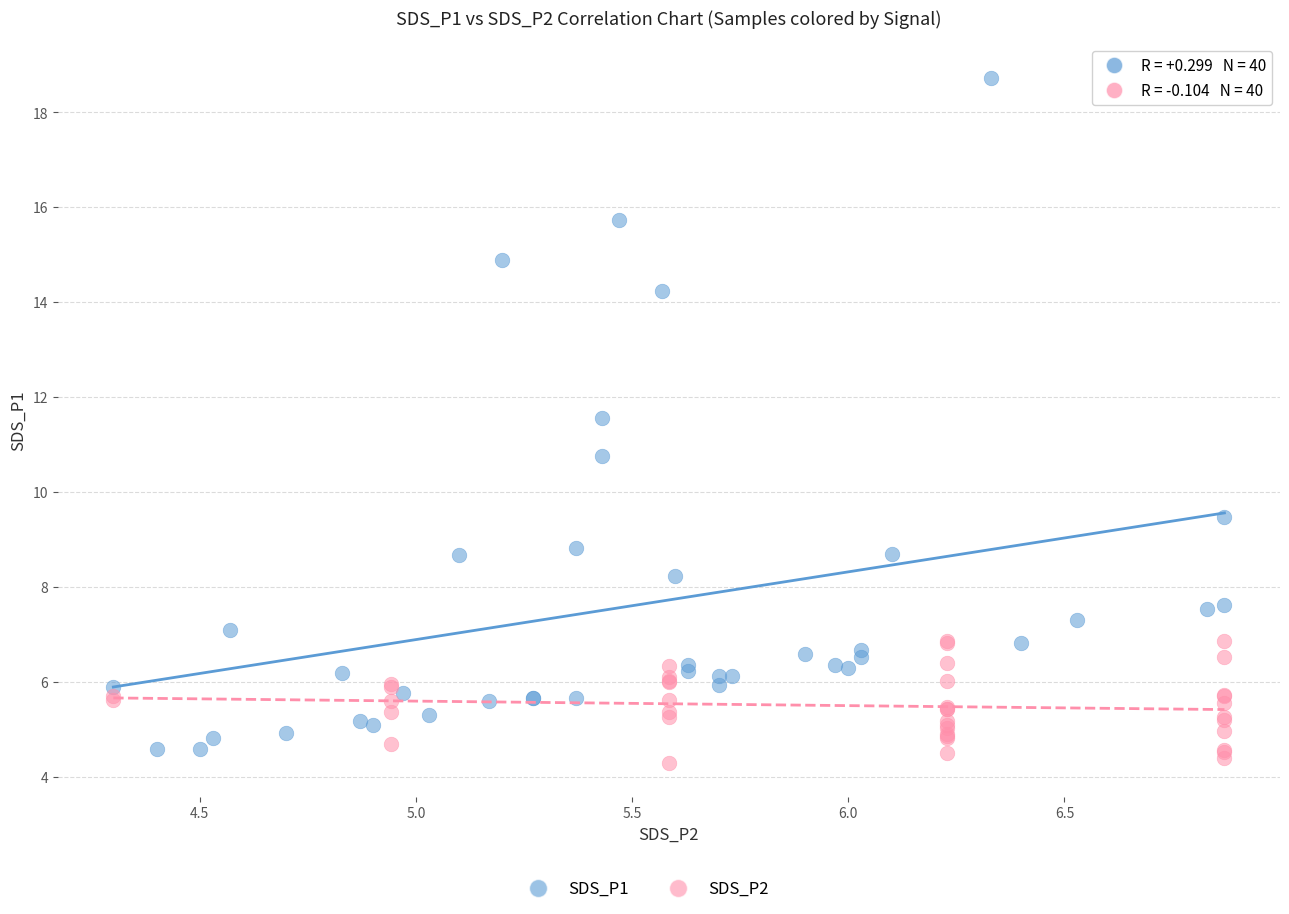

Which series reaches the maximum Y coordinate?

SDS_P1